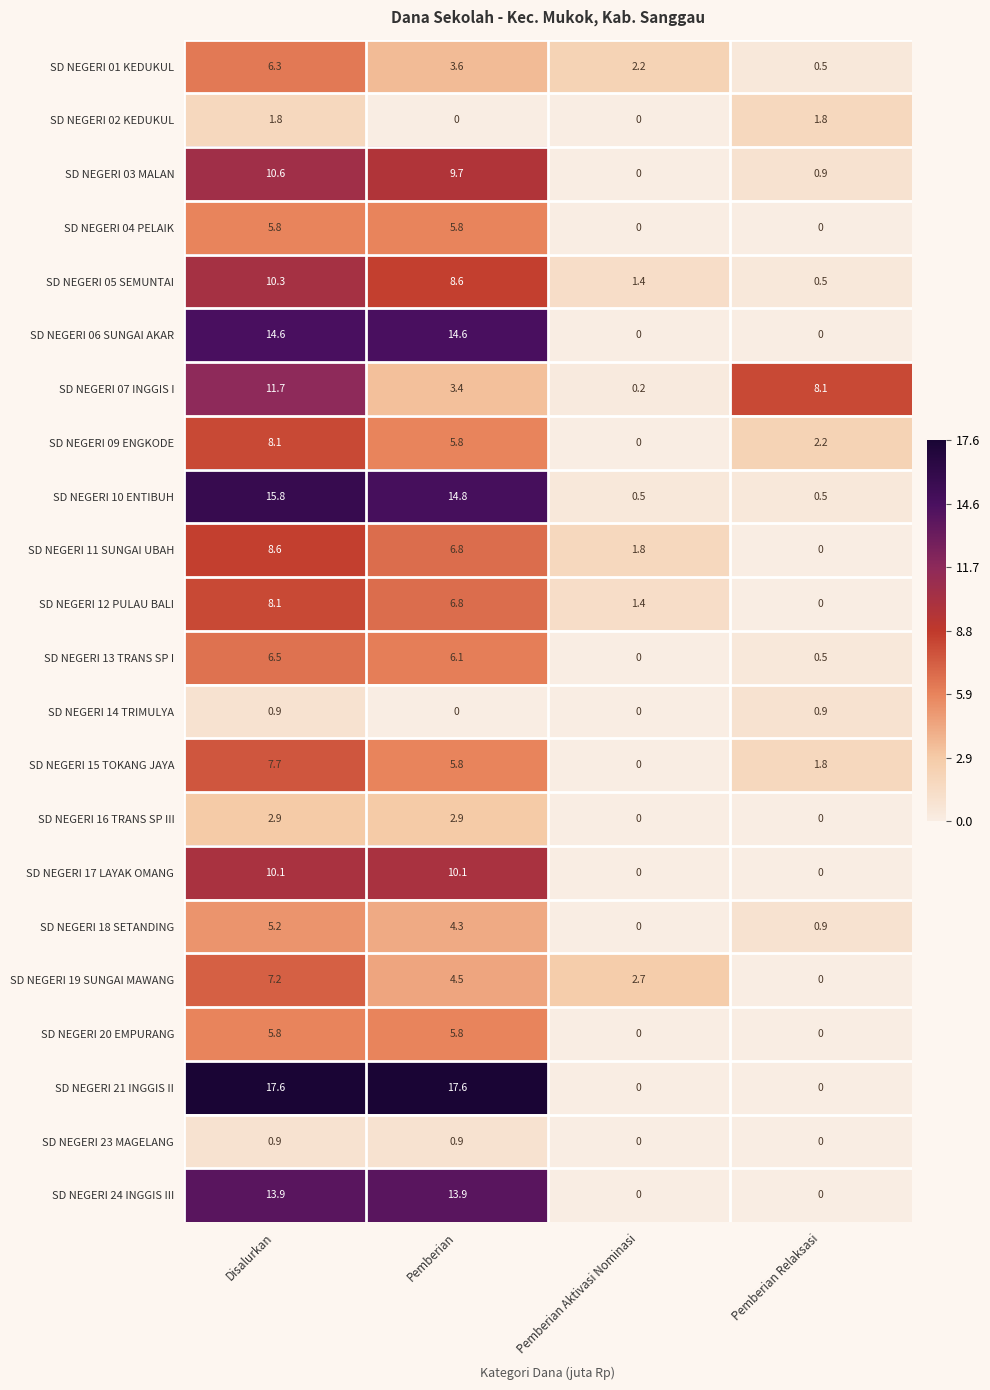

What is the average value of the SD NEGERI 20 EMPURANG series?

2.9